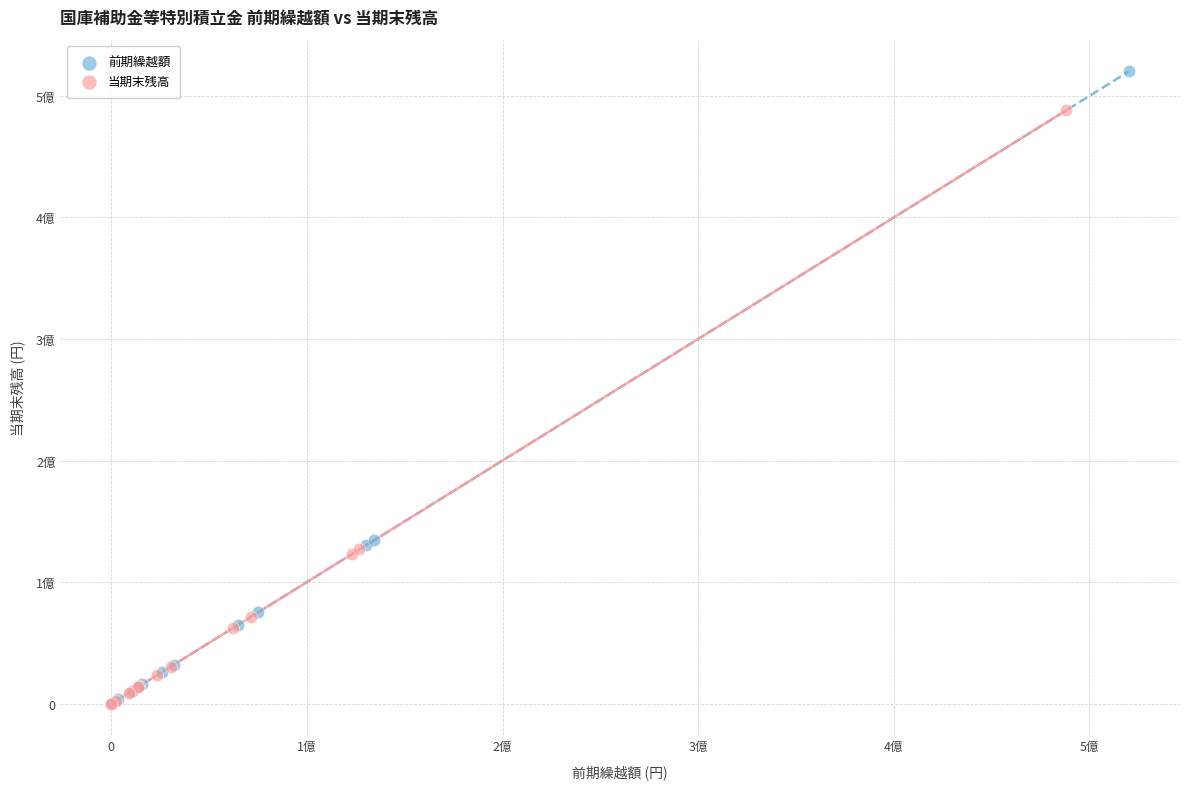

Which series contains the highest Y value?

前期繰越額